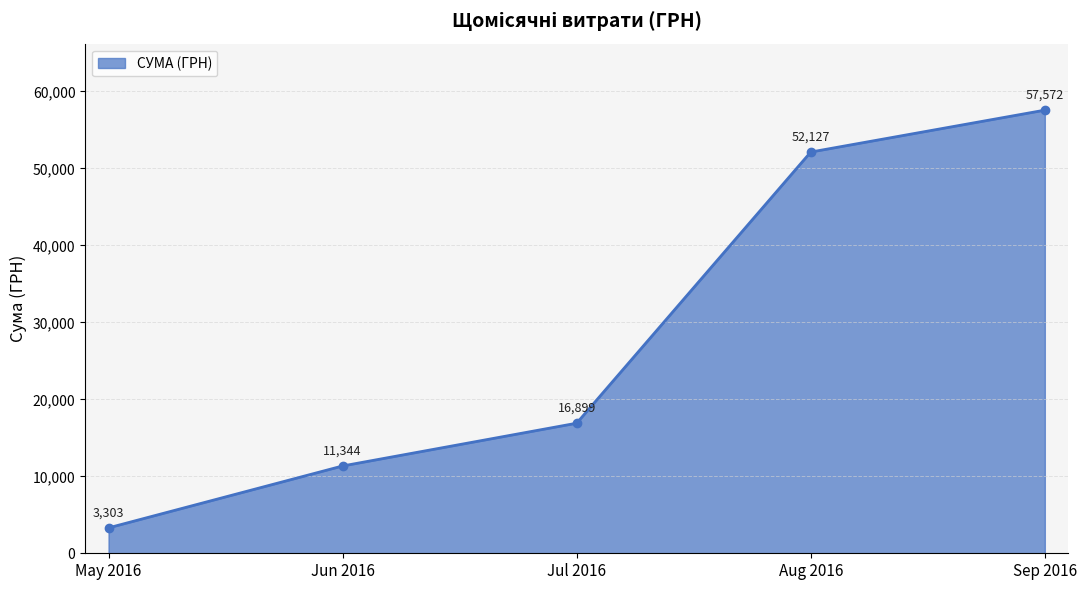

The chart shows a value of 5688.4 at May 2016. True or false?

False